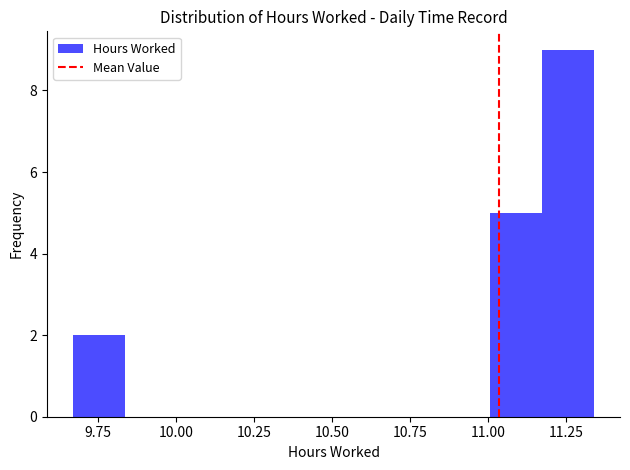

Read against the x-axis, roughly where is the centre of the tallest bar?

11.25